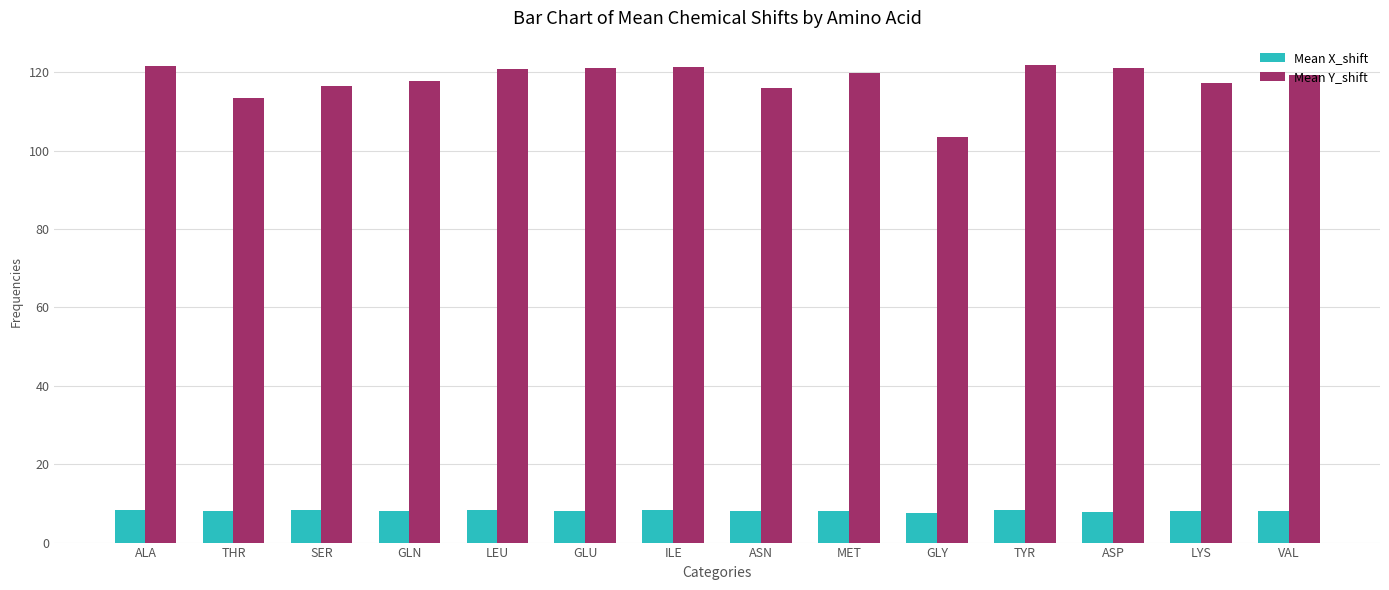

How many groups of bars are there?

14